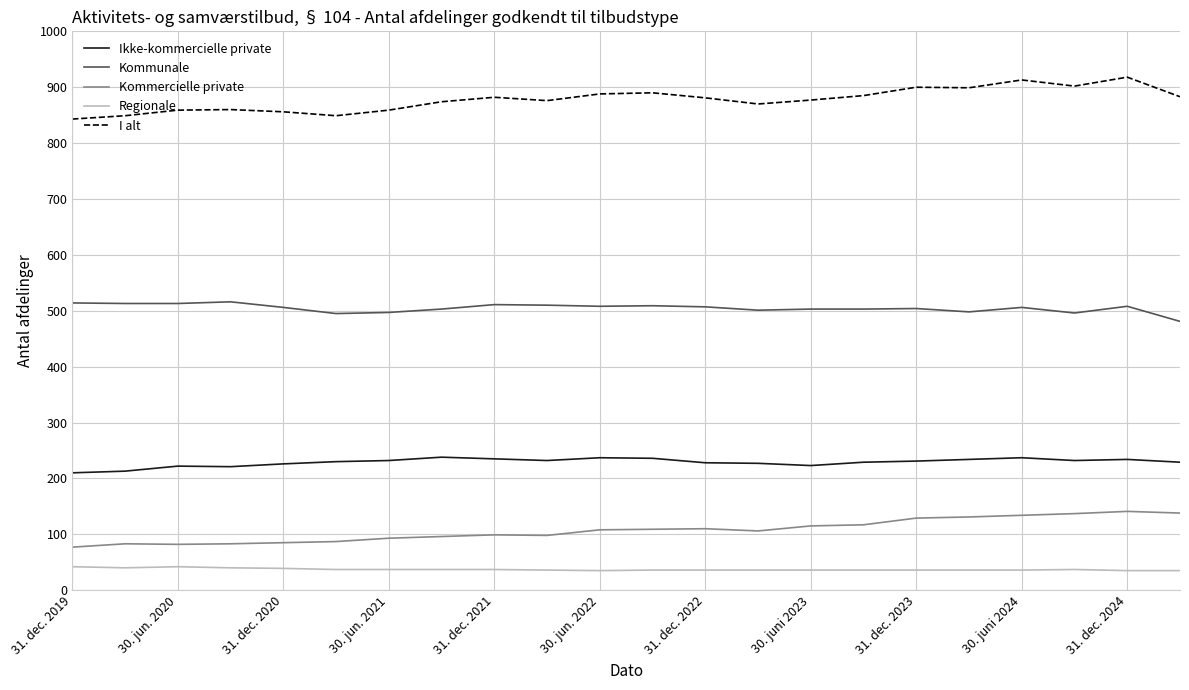

How many lines are shown in the chart?

5